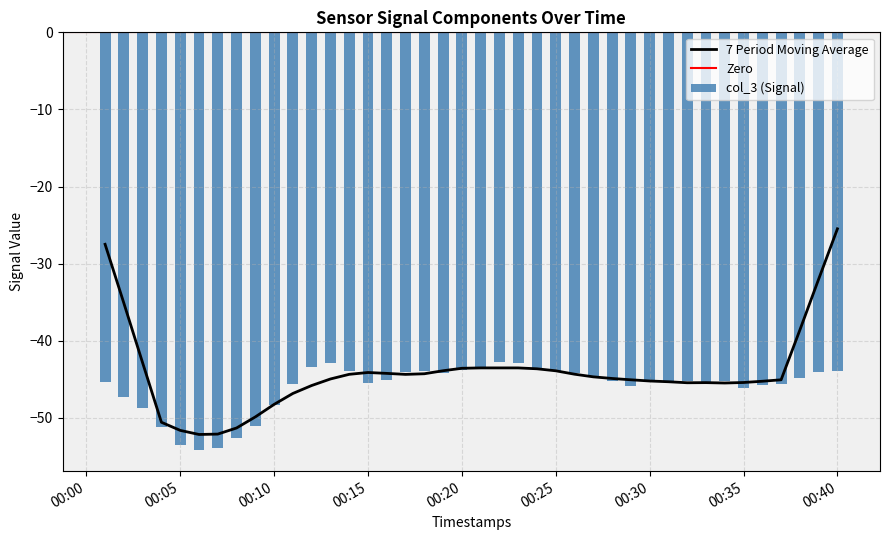

What is the highest value of the 7 Period Moving Average series?

-25.5